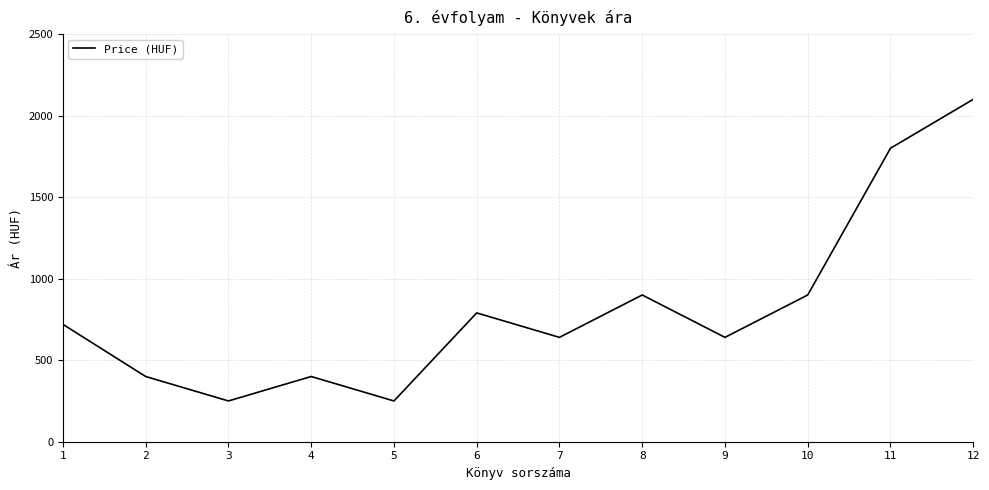

Does the chart have visible grid lines?

Yes